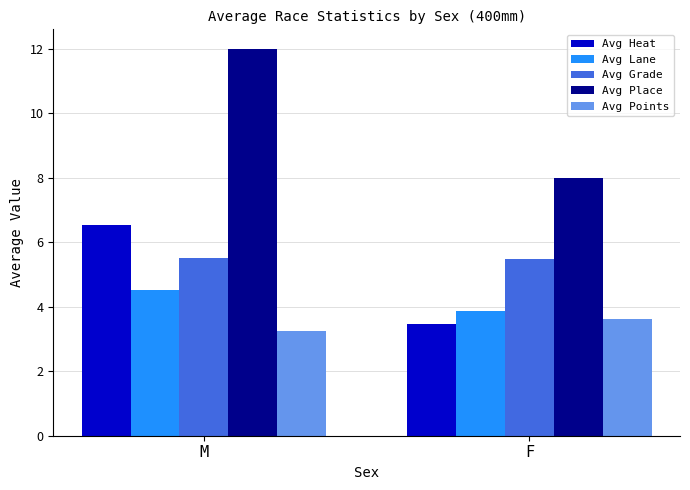

How many bars are there in total?

10